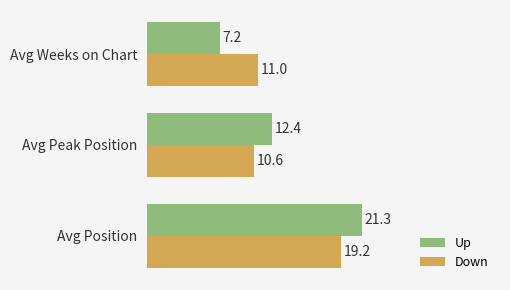

How many data points does each series have?

3